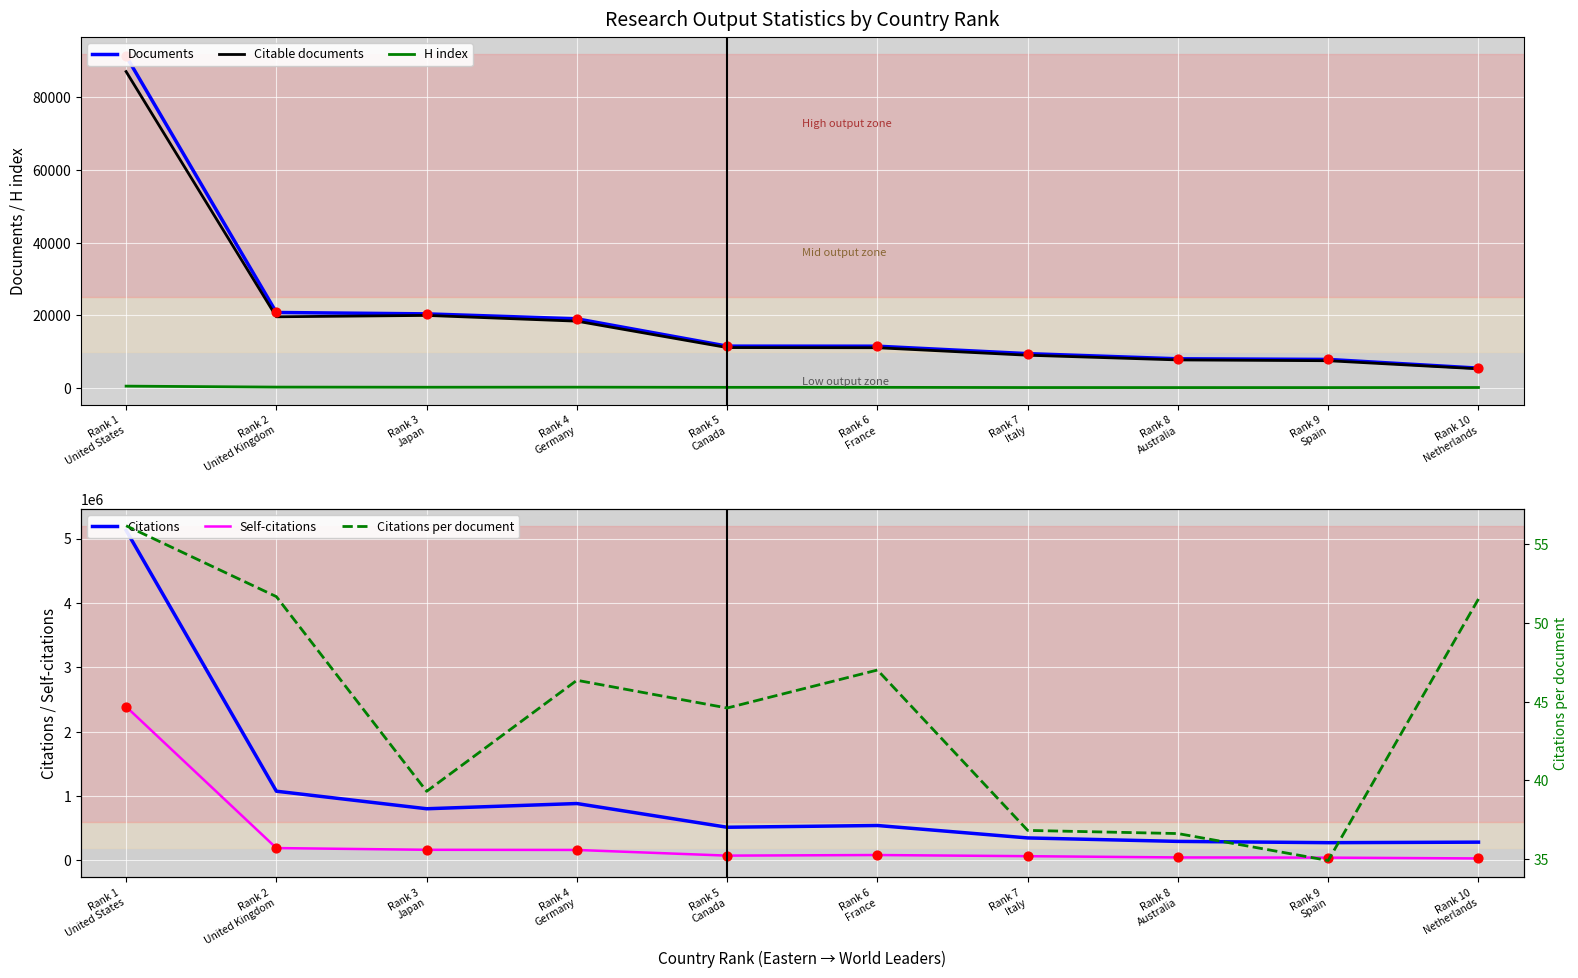

Which series has the largest Y range (max minus min)?

Citations